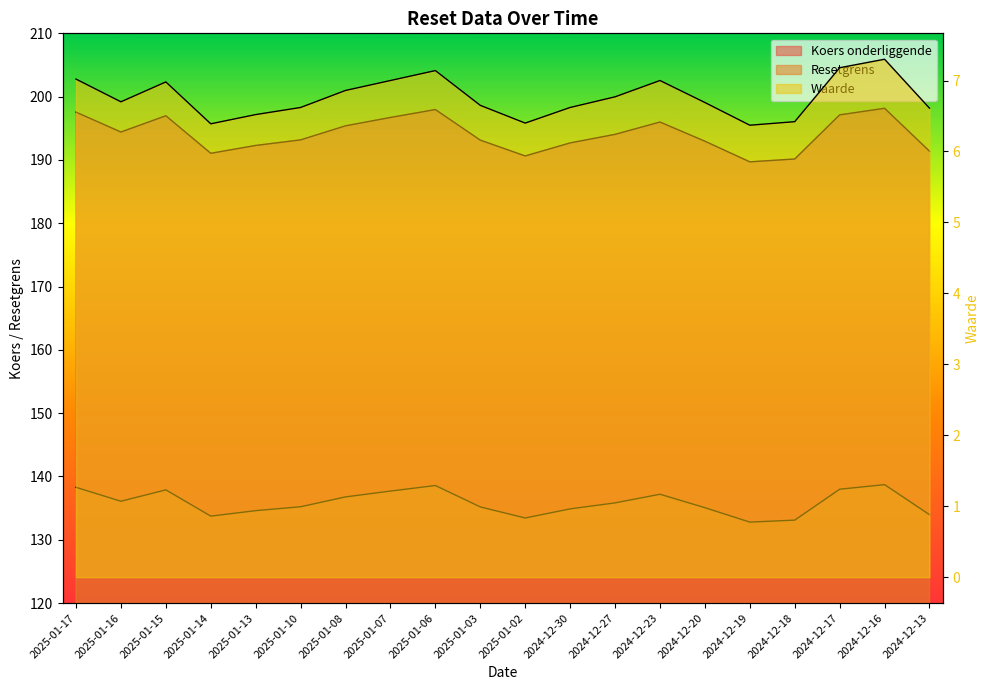

The value of Resetgrens at 2024-12-18 is 190.2. True or false?

True